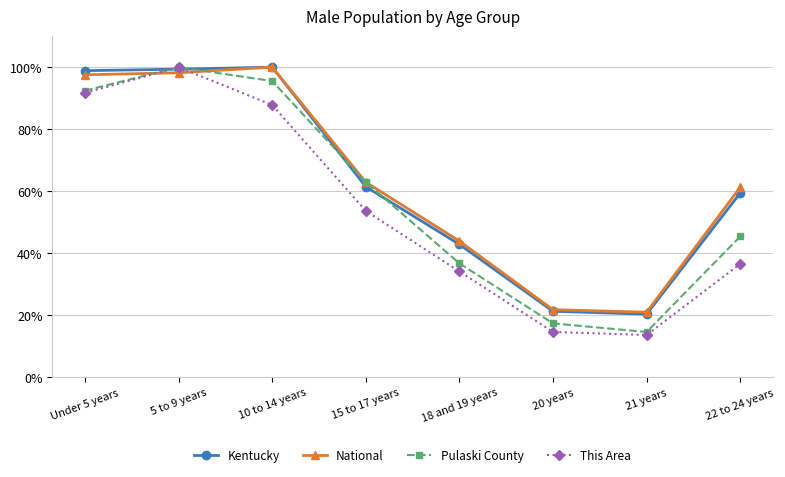

Reading left to right, list all the values displayed in this chart.

Kentucky: 98.9	99.3	100.0	61.5	42.9	21.3	20.4	59.4
National: 97.5	98.2	100.0	62.9	43.9	21.8	21.0	61.3
Pulaski County: 92.4	100.0	95.5	62.9	36.7	17.4	14.6	45.4
This Area: 91.7	100.0	87.8	53.7	34.1	14.6	13.7	36.6